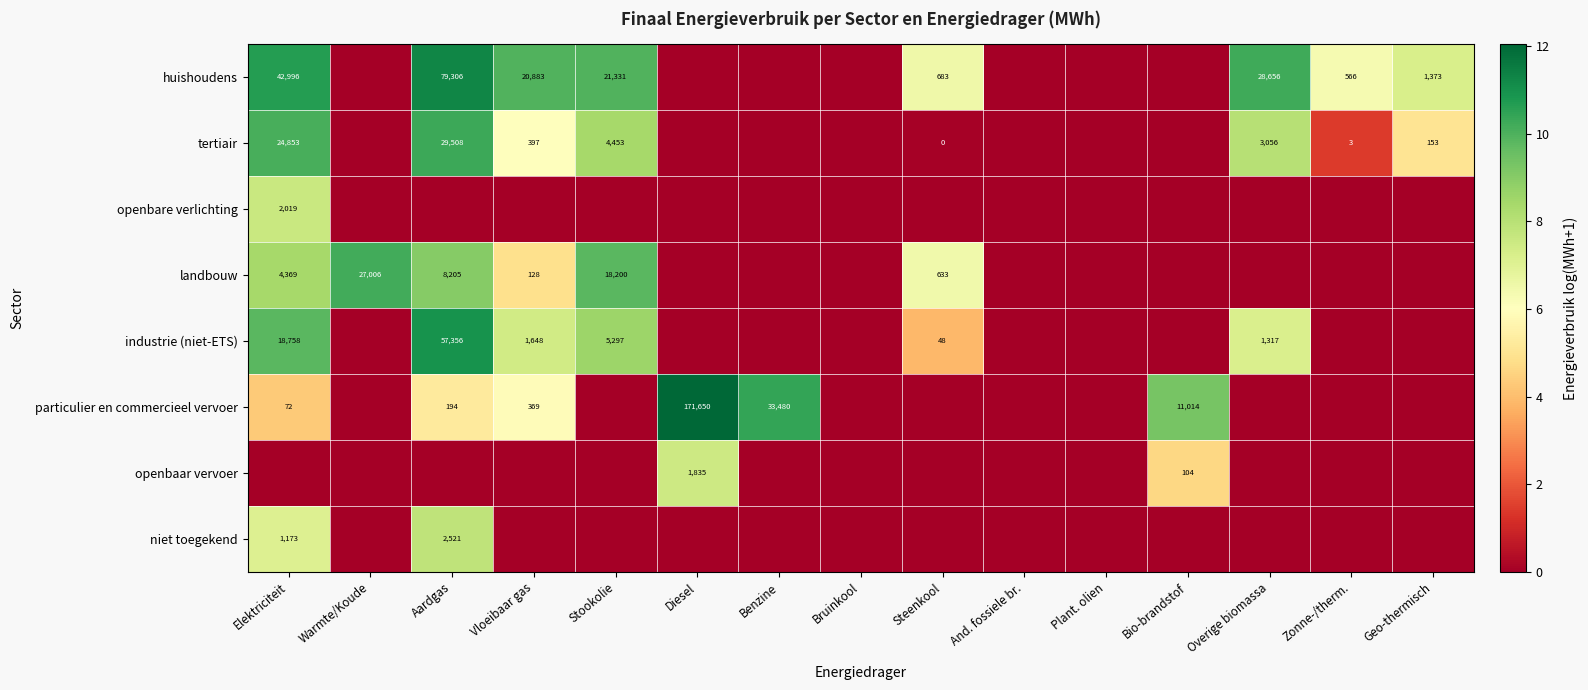

Count the number of categories in the chart.

15